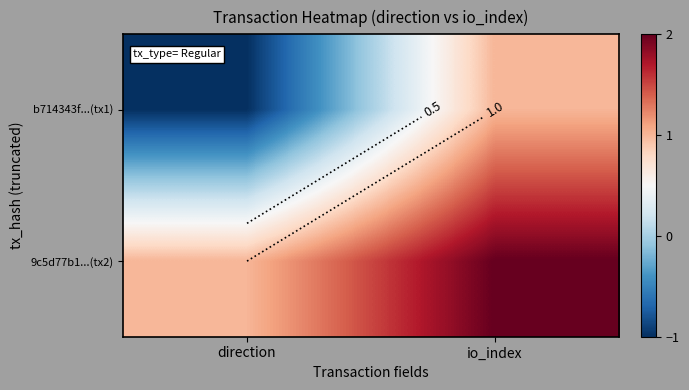

What is the difference between the maximum and minimum values in the 9c5d77b1...(tx2) series?

1